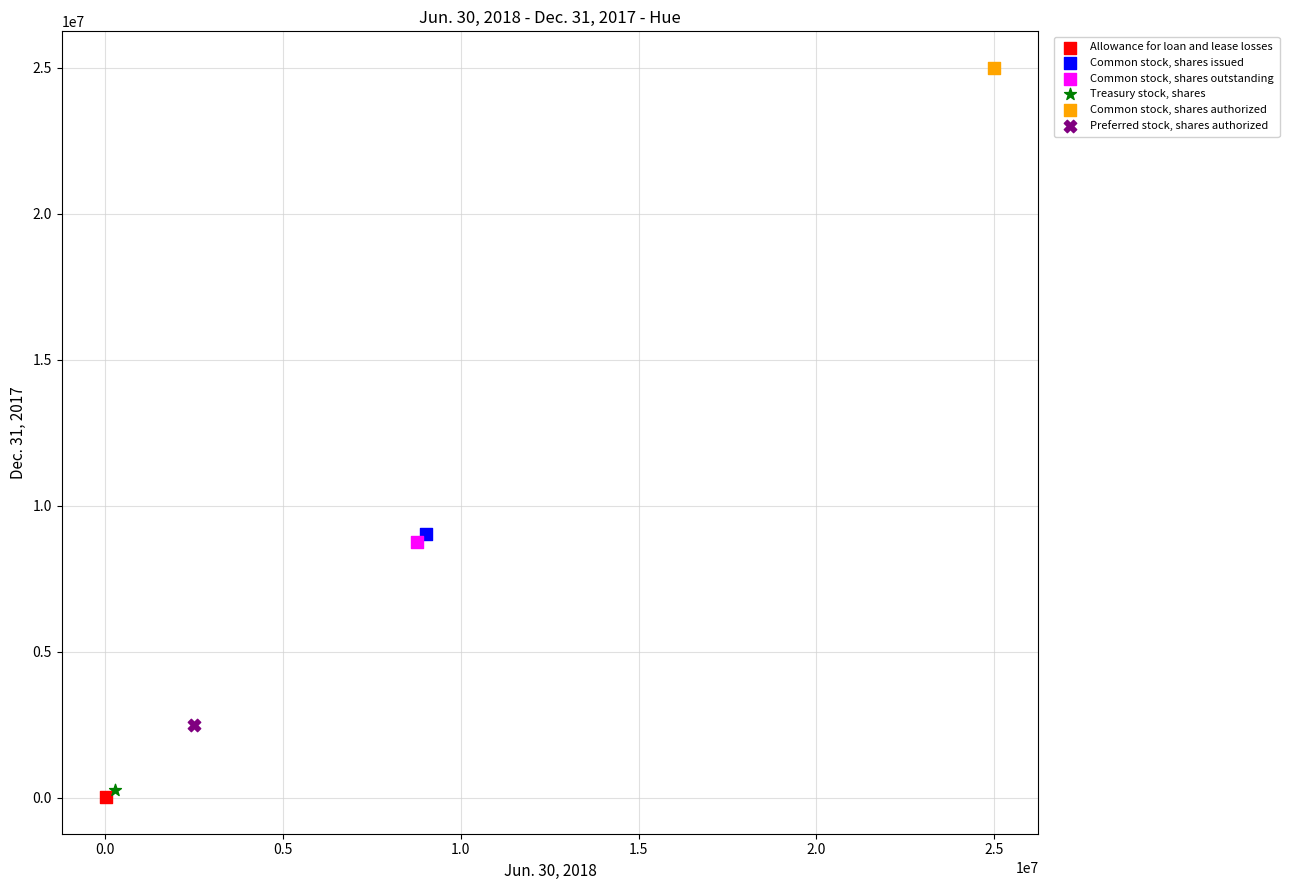

Which series contains the lowest Y value?

Allowance for loan and lease losses